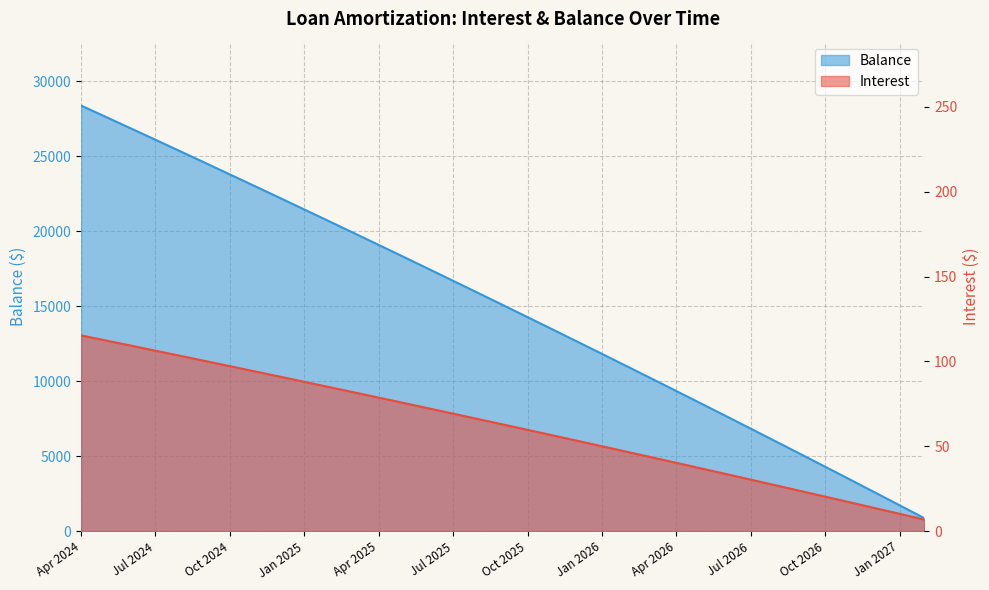

What is the difference between the maximum and minimum values in the Balance series?

27517.0